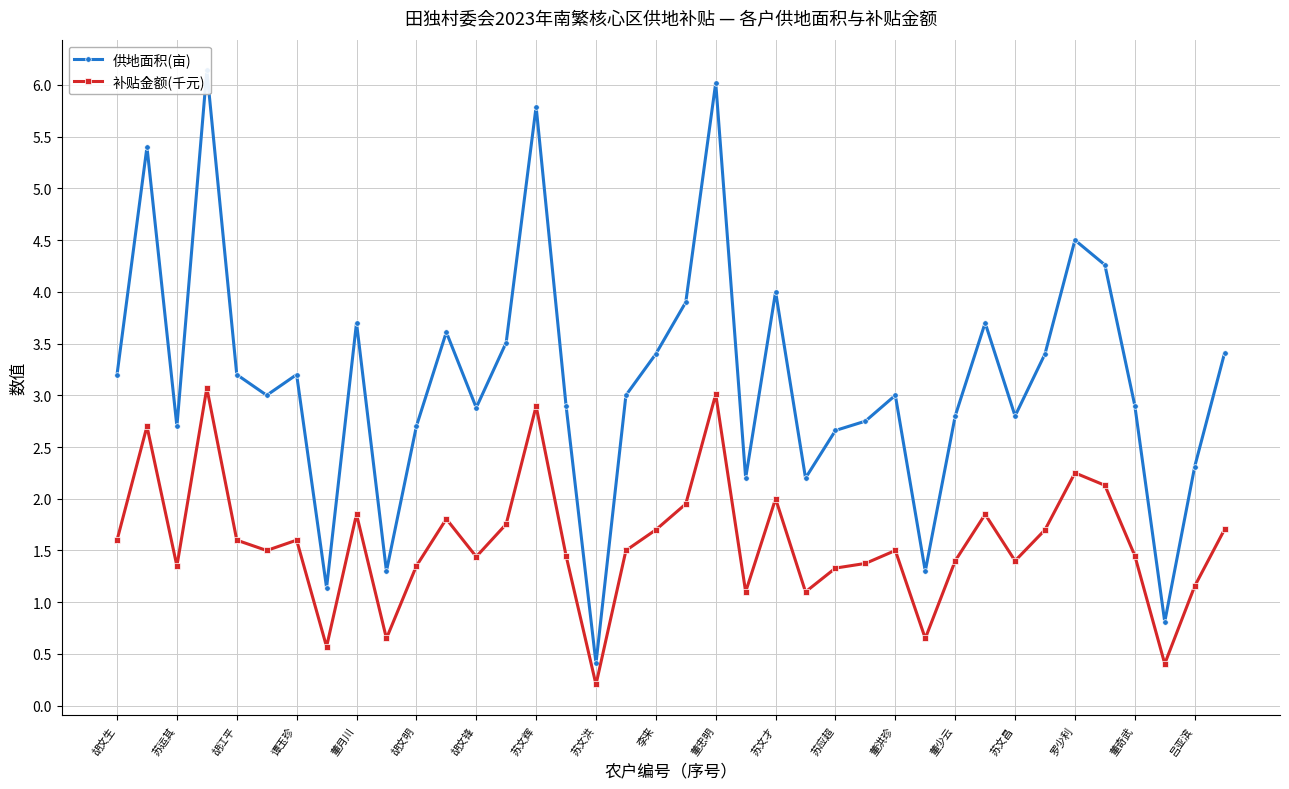

The 补贴金额(千元) series shows 2.7 at 吕亚滨. True or false?

False